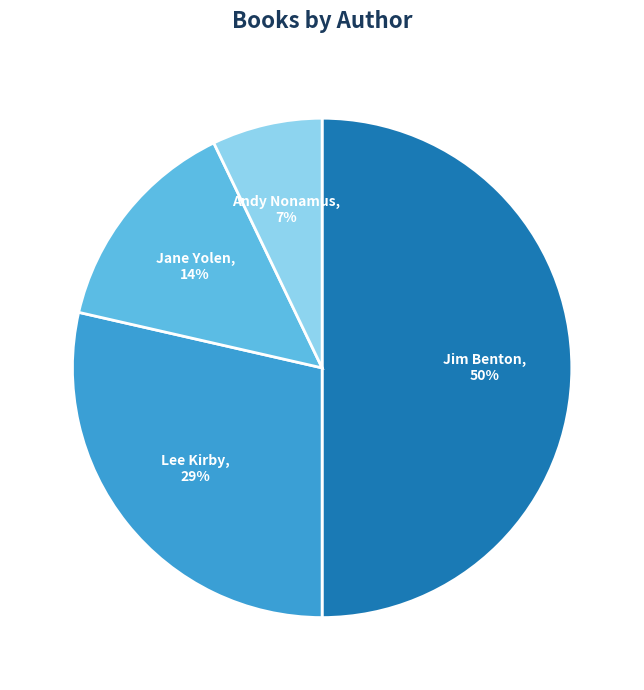

Between Andy Nonamus and Lee Kirby, which is larger?

Lee Kirby